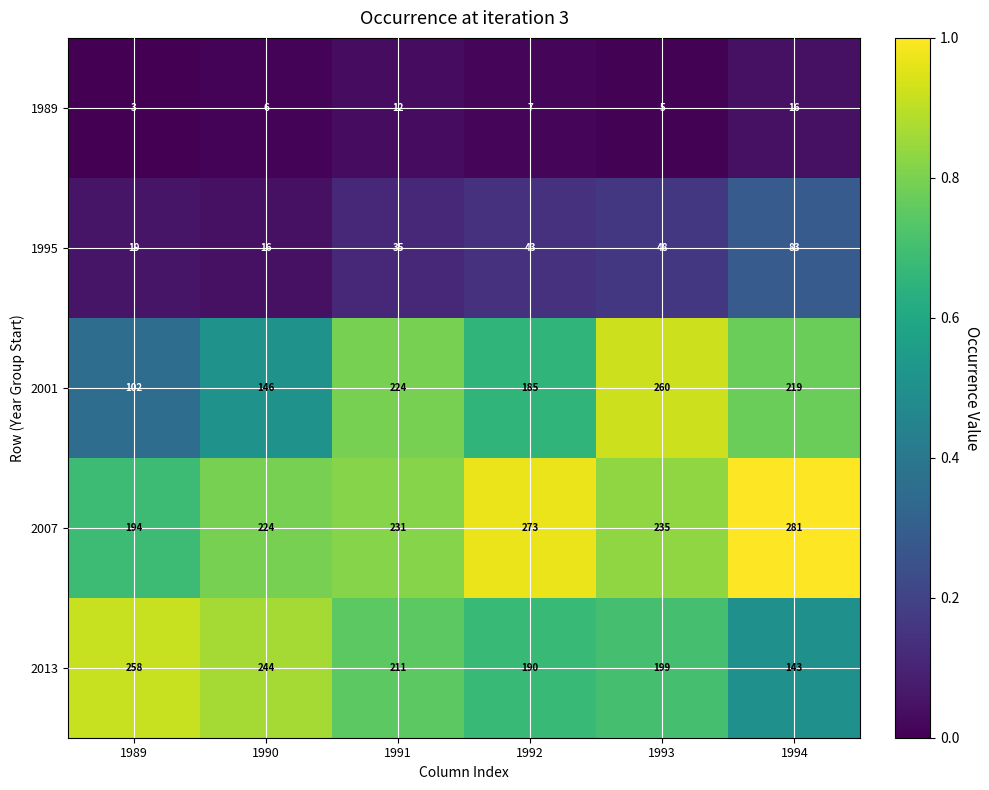

At 1994, list the series in order from smallest to largest.

1989, 1995, 2013, 2001, 2007